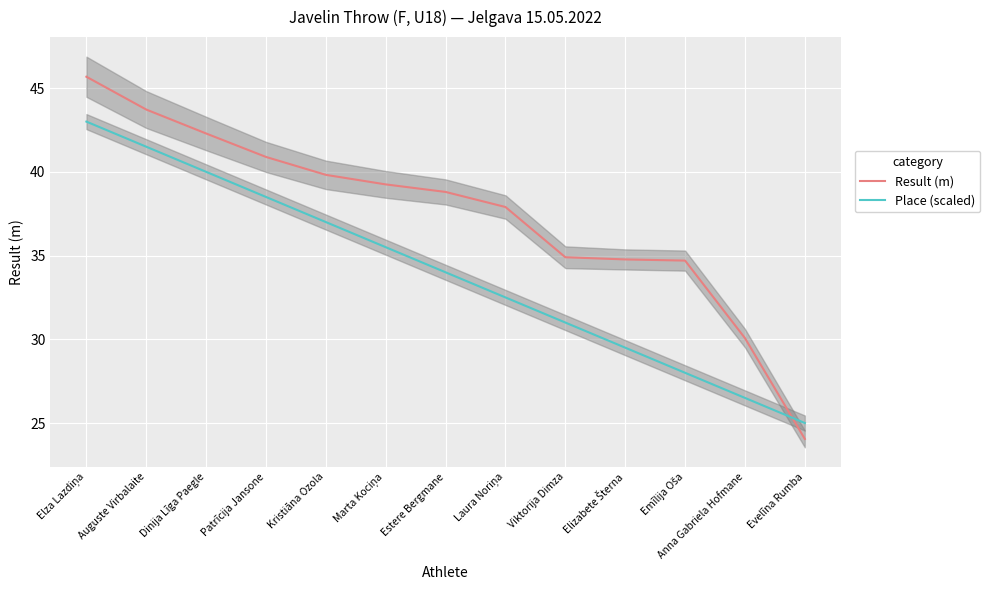

List the labels in order of Result (m) value, smallest first.

Evelīna Rumba, Anna Gabriela Hofmane, Emīlija Oša, Elizabete Šterna, Viktorija Dimza, Laura Noriņa, Estere Bergmane, Marta Kociņa, Kristiāna Ozola, Patrīcija Jansone, Dinija Līga Paegle, Auguste Virbalaite, Elza Lazdiņa